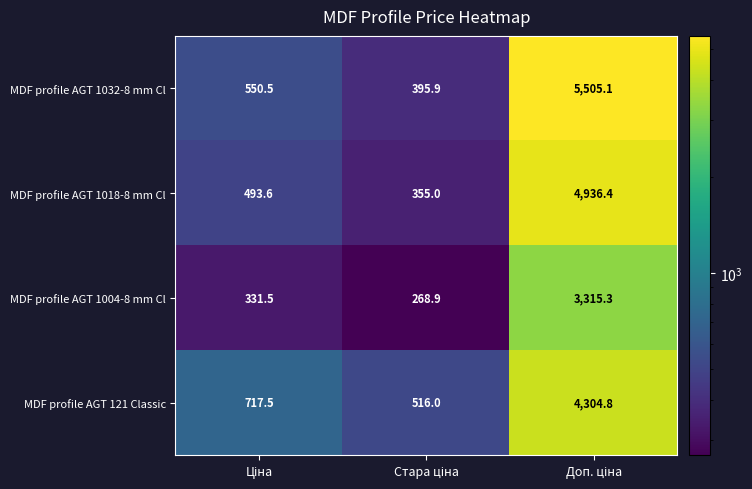

Reading left to right, what are all the values shown in this chart?

MDF profile AGT 1032-8 mm Cl: 550.5	395.9	5505.1
MDF profile AGT 1018-8 mm Cl: 493.6	355.0	4936.4
MDF profile AGT 1004-8 mm Cl: 331.5	268.9	3315.3
MDF profile AGT 121 Classic: 717.5	516.0	4304.8